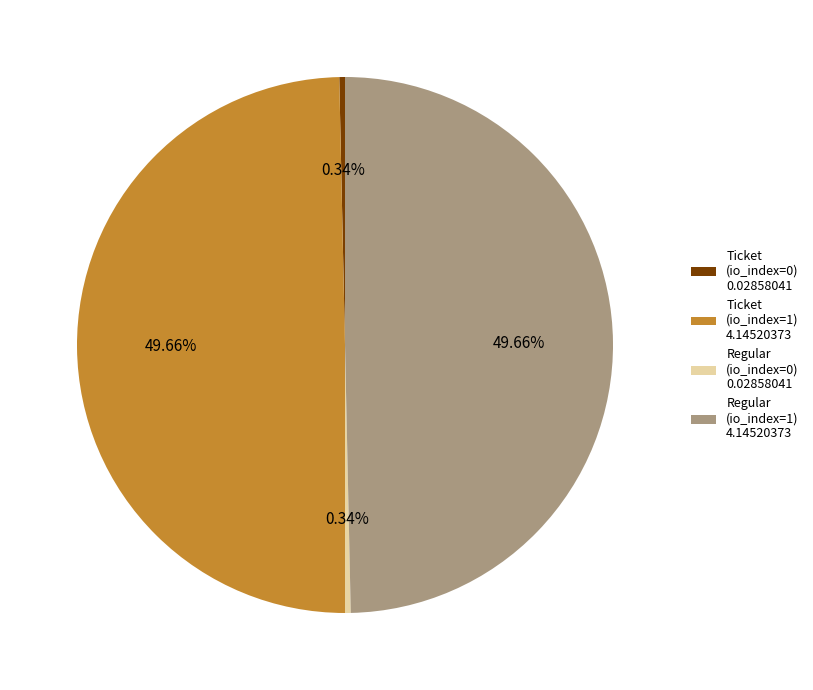

How many slices are in this pie chart?

4